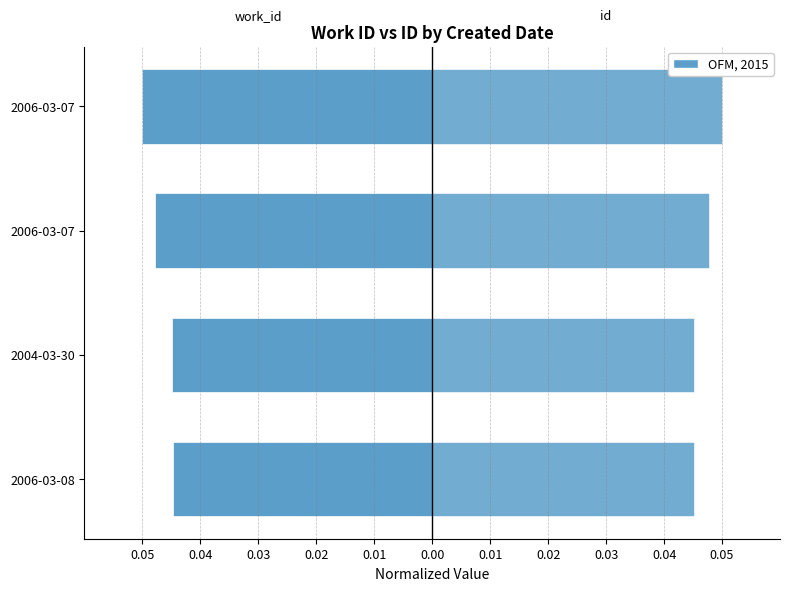

Rank the series by their maximum value, from lowest to highest.

work_id, id